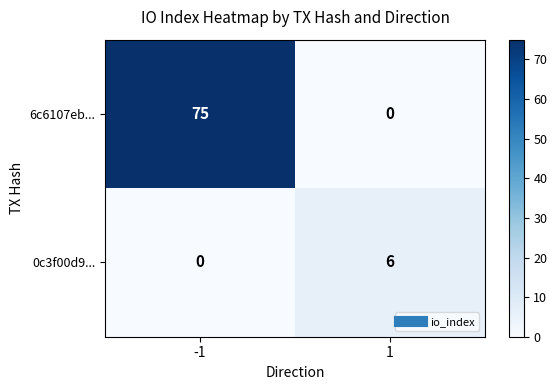

Is it true that 0c3f00d9... equals 10 at 1?

False